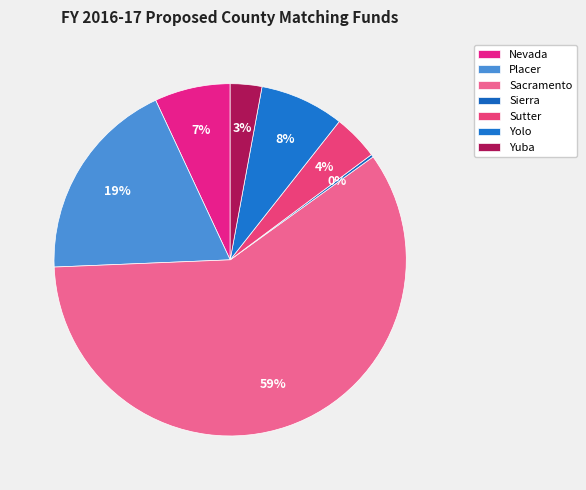

What portion of the pie excludes Sacramento?

40.7%